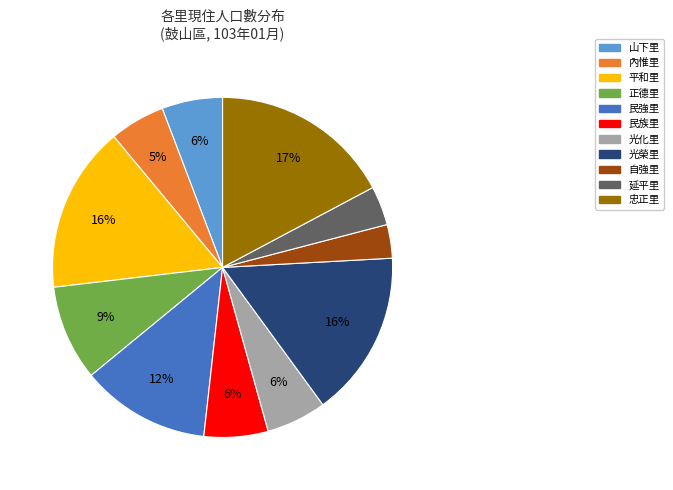

Which slice is the smallest?

自強里